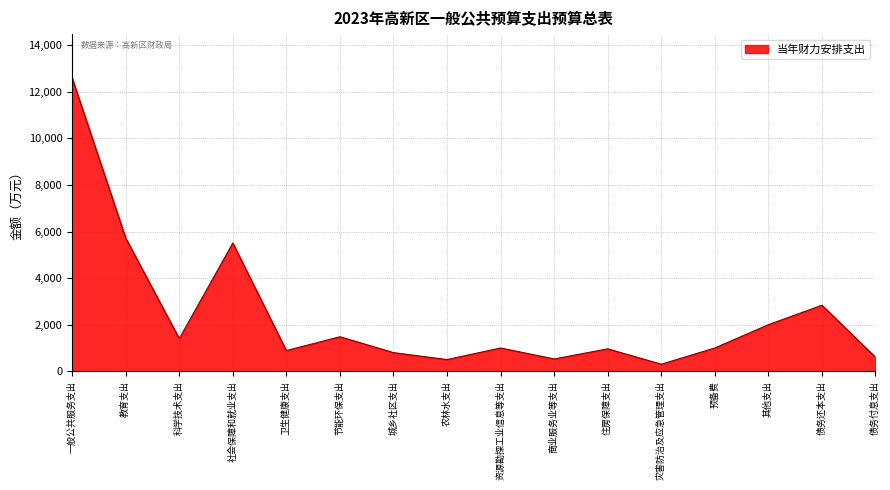

Is it true that the value at 教育支出 is 9108?

False